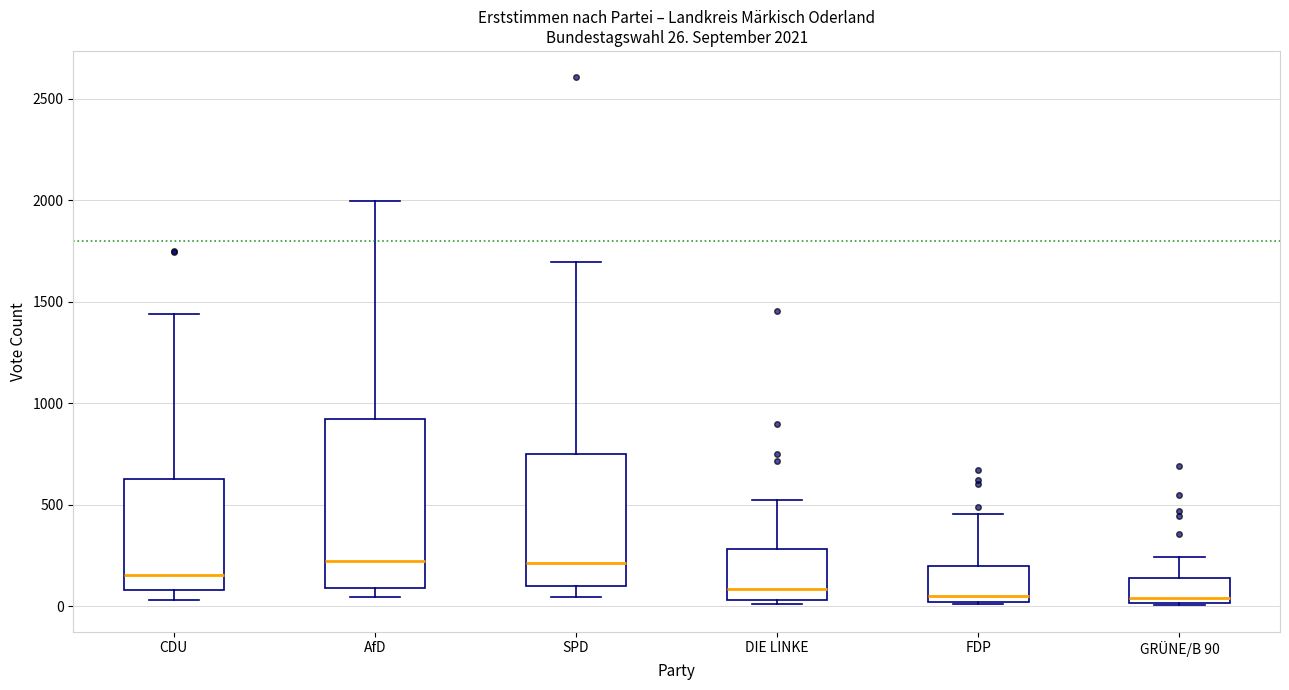

Which box is the tallest, from its lower edge to its upper edge?

AfD